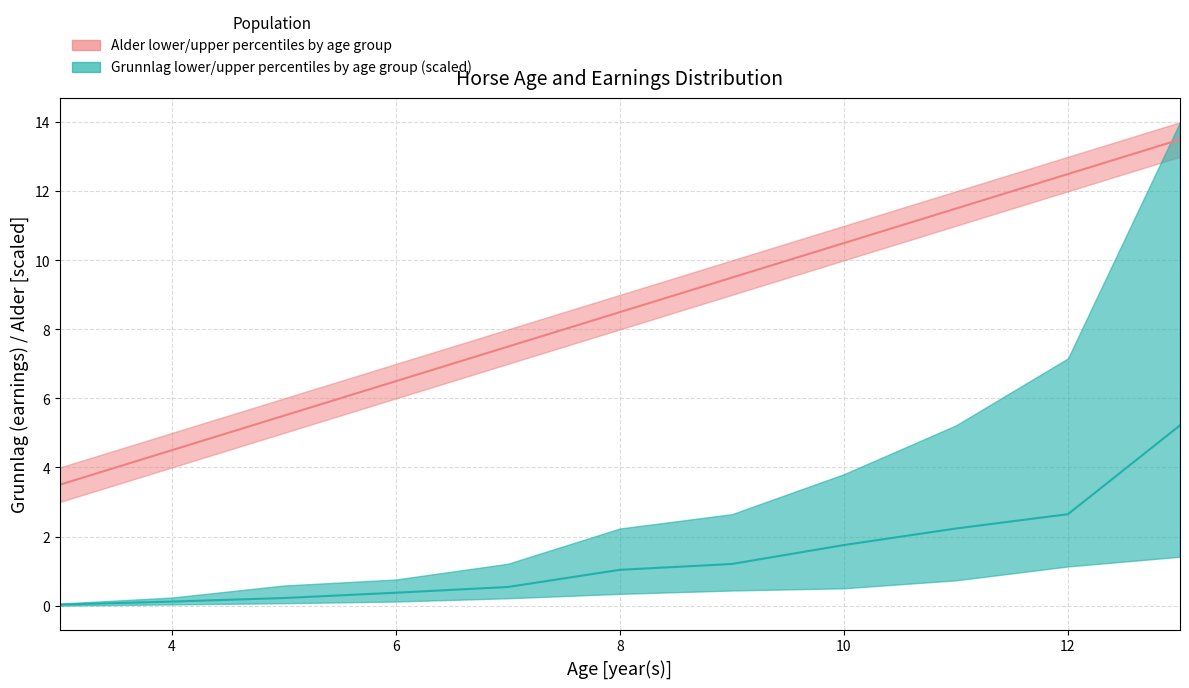

Is the value of Grunnlag median (scaled) at 10 greater than the value of Alder median at 2?

No